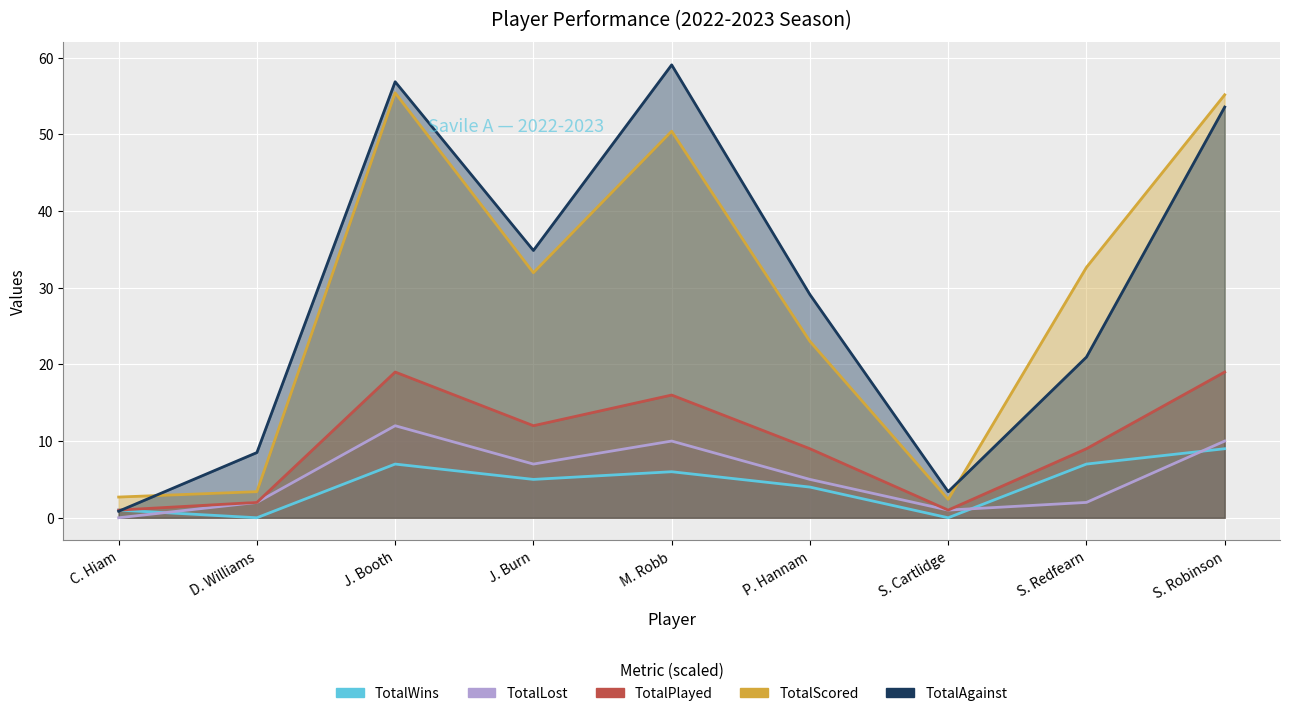

How many TotalWins values are between 1 and 7?

6